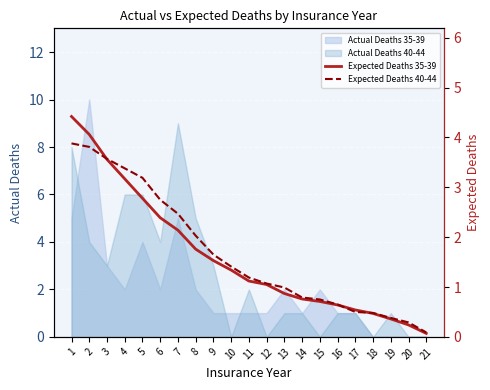

The Expected Deaths 35-39 series shows 0.4 at 20. True or false?

False